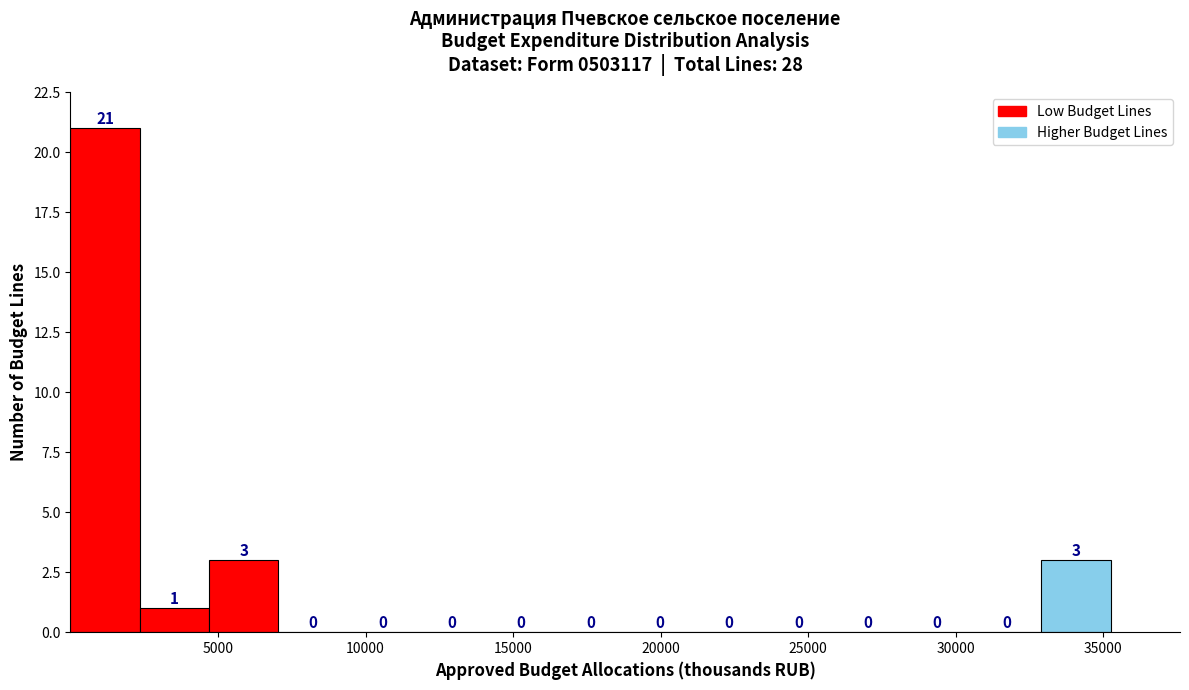

Reading left to right, list every bar in this chart as the range it spans on the x-axis followed by its height. The bar edges are not printed on the chart, so give them approximately, as read against the axis.

0 to 2500: 21
2500 to 4500: 1
4500 to 7000: 3
7000 to 9500: 0
9500 to 11500: 0
11500 to 14000: 0
14000 to 16500: 0
16500 to 19000: 0
19000 to 21000: 0
21000 to 23500: 0
23500 to 26000: 0
26000 to 28000: 0
28000 to 30500: 0
30500 to 33000: 0
33000 to 35000: 3